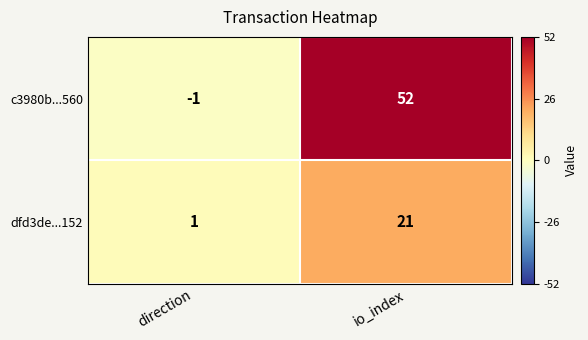

What is the difference between the c3980b...560 values at io_index and direction?

53